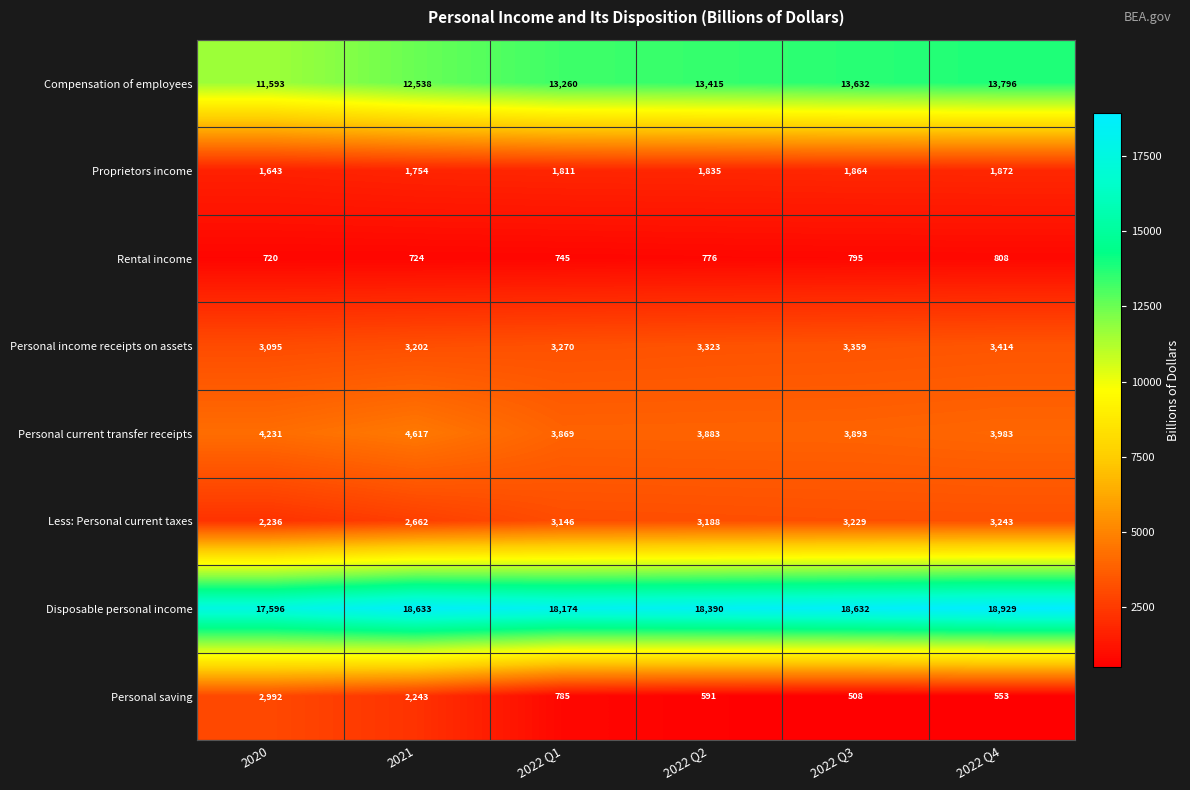

What is the sum of the Proprietors income values at 2022 Q3 and 2020?

3507